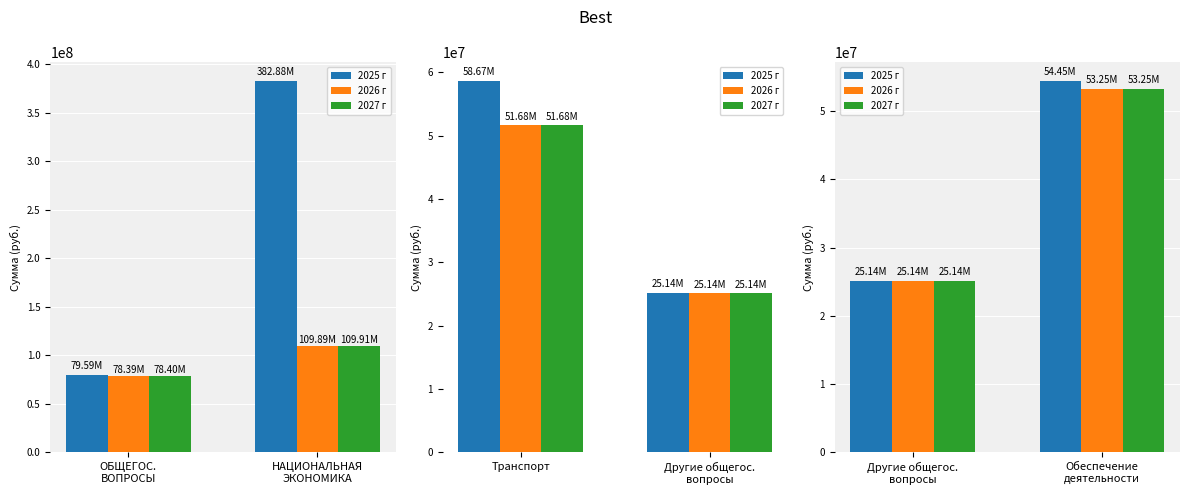

At which label does 2027 г reach its peak?

Обеспечение деятельности